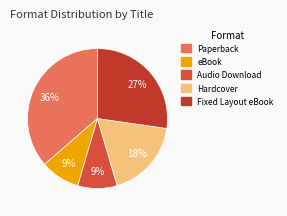

Rank the categories by value from lowest to highest.

eBook, Audio Download, Hardcover, Fixed Layout eBook, Paperback